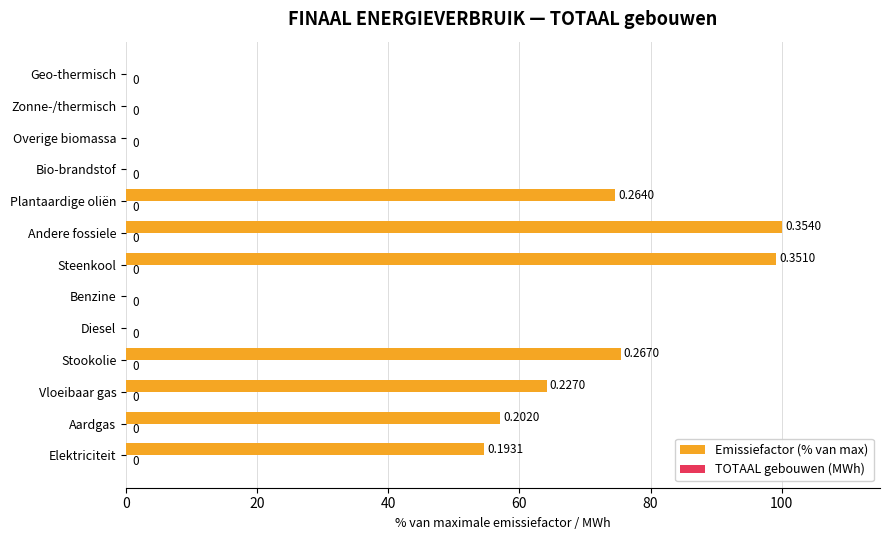

Where is the data nearest to the value 50?

Elektriciteit